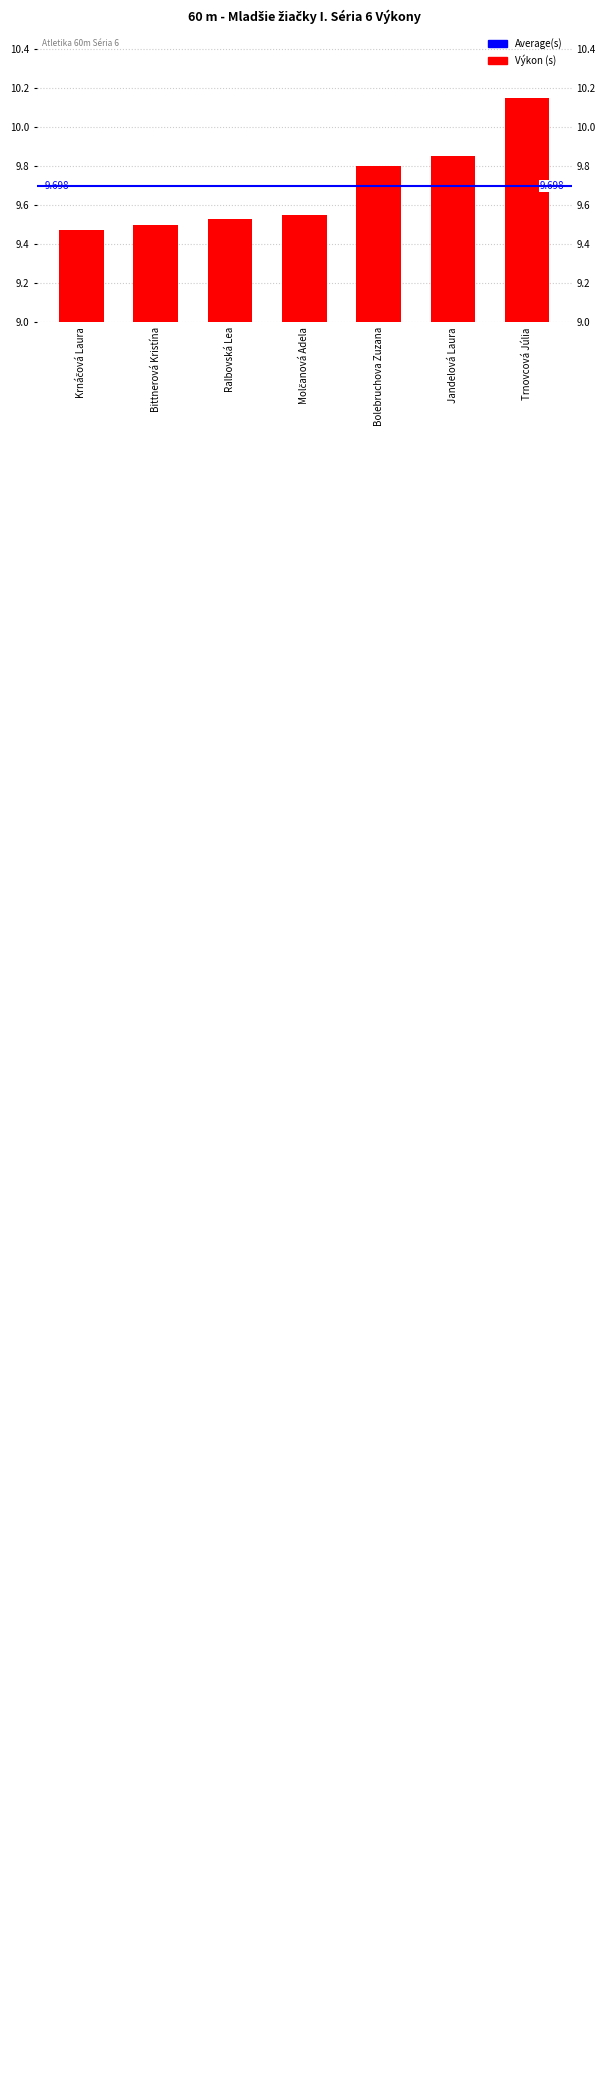

The chart shows a value of 9.5 at Ralbovská Lea. True or false?

True